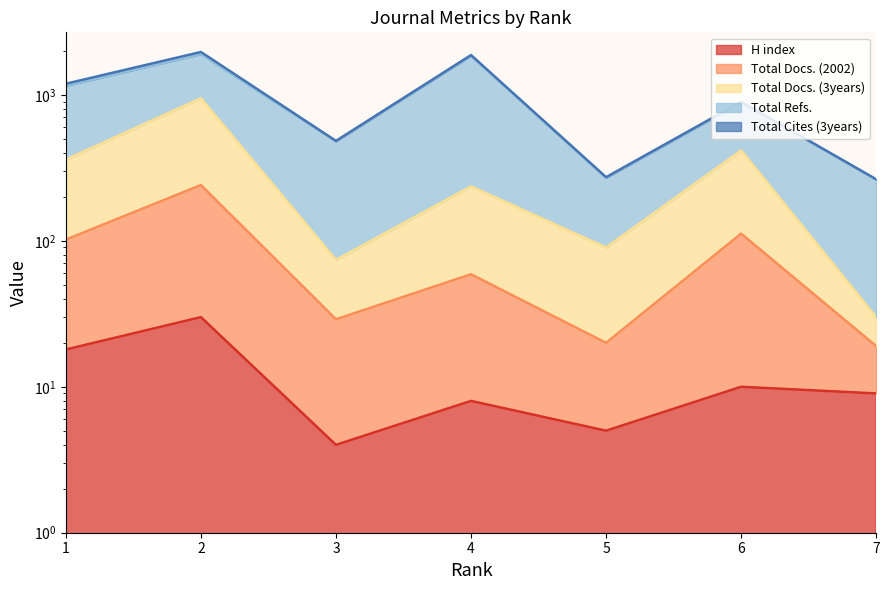

What is the difference between the Total Docs. (2002) values at 7 and 6?

93